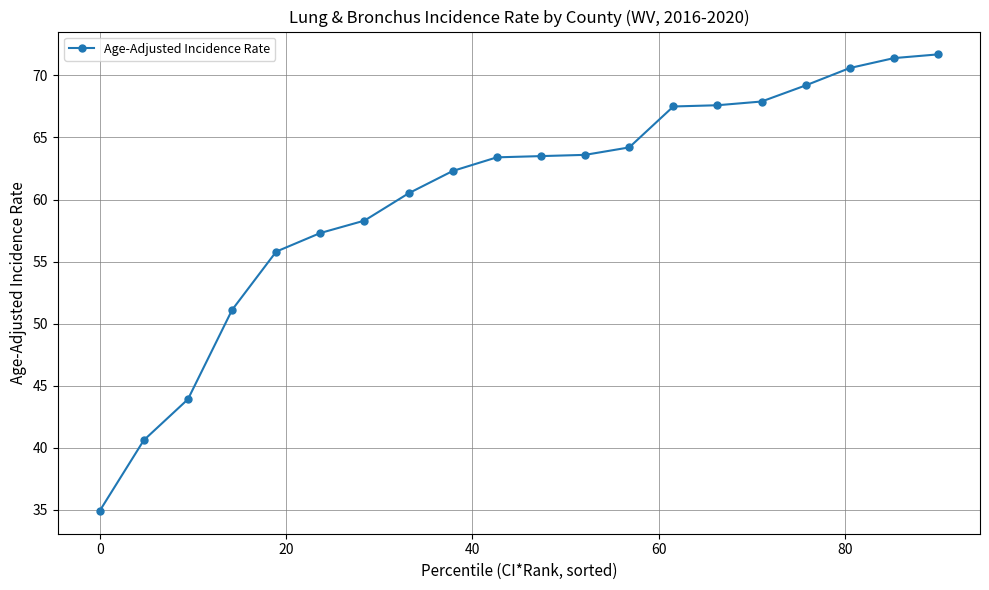

What is the difference between the second highest and minimum values?

36.5